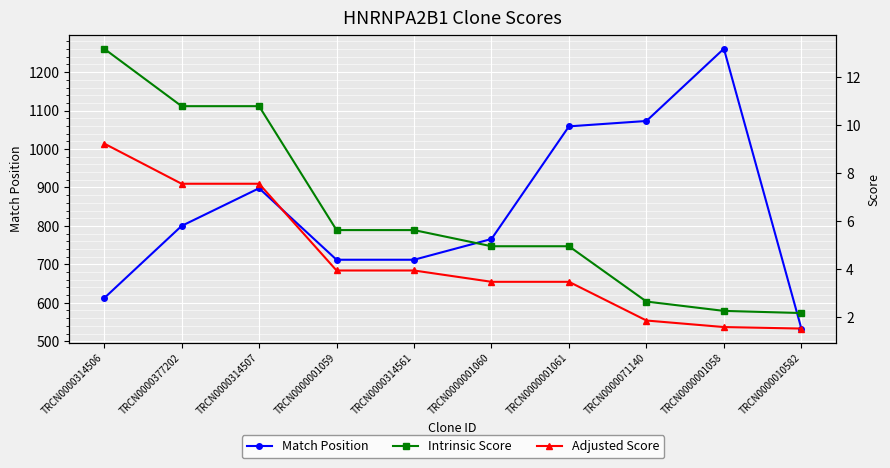

True or false: Adjusted Score and Match Position cross at least once.

False